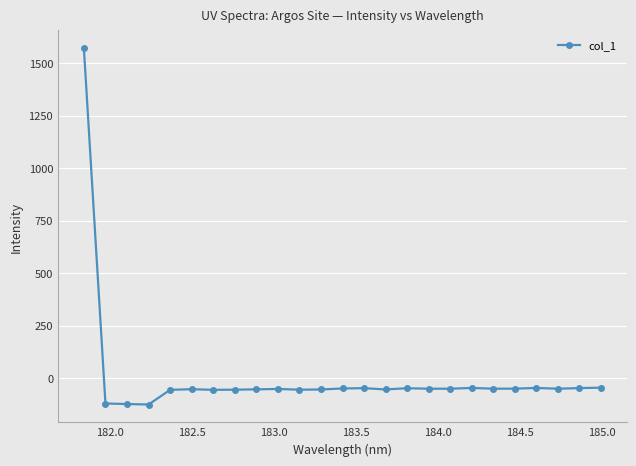

What is the maximum value shown in the chart?

1570.6